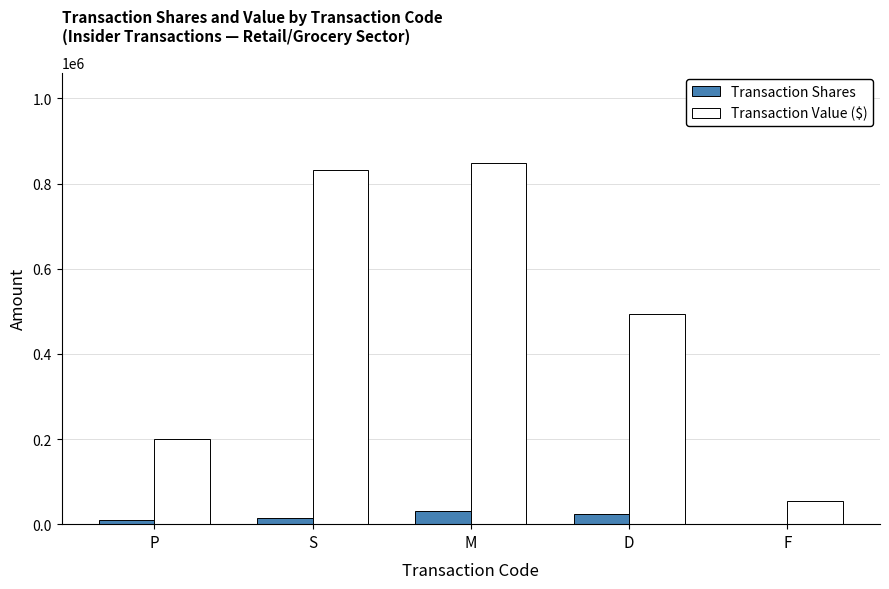

Between P and S, which series saw the biggest shift?

Transaction Value ($)